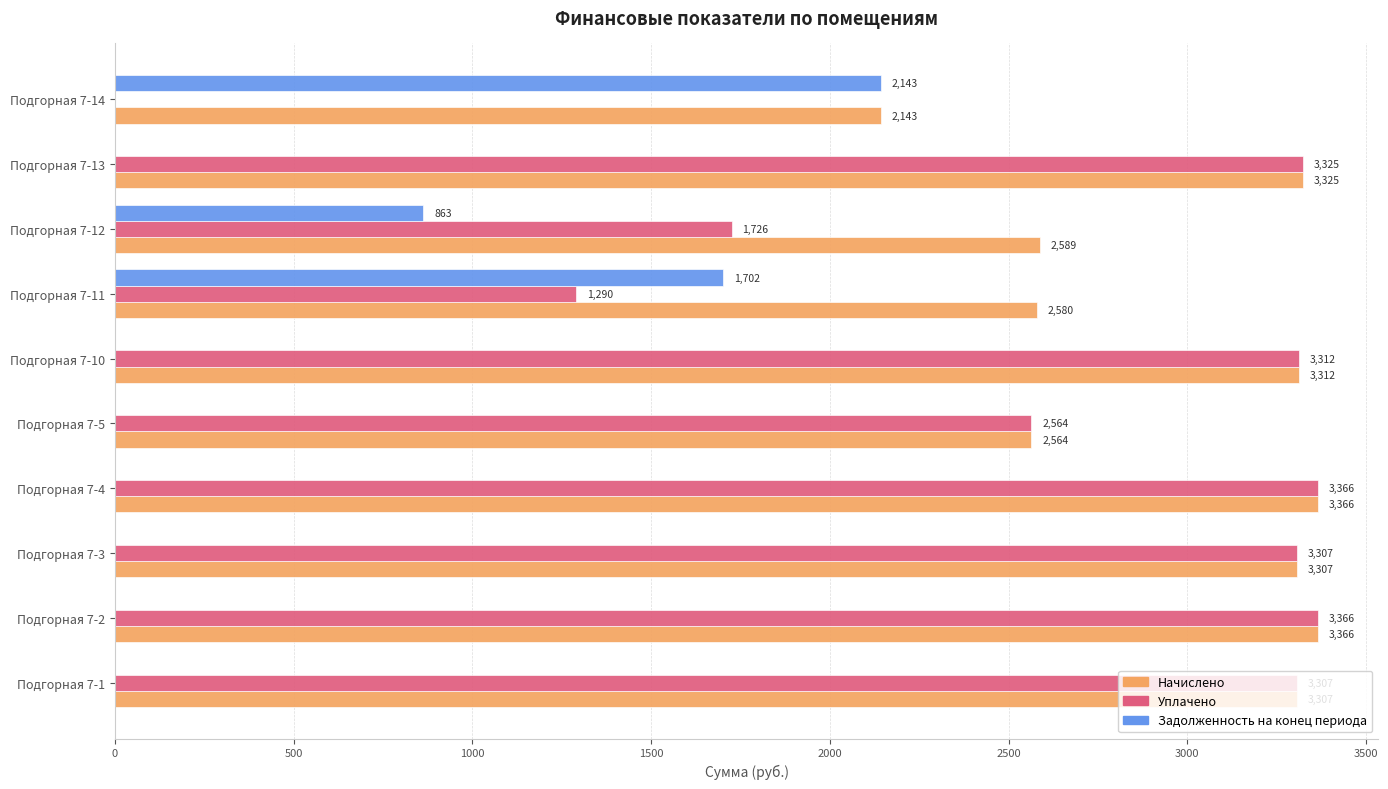

What is the highest value of the Начислено series?

3366.0